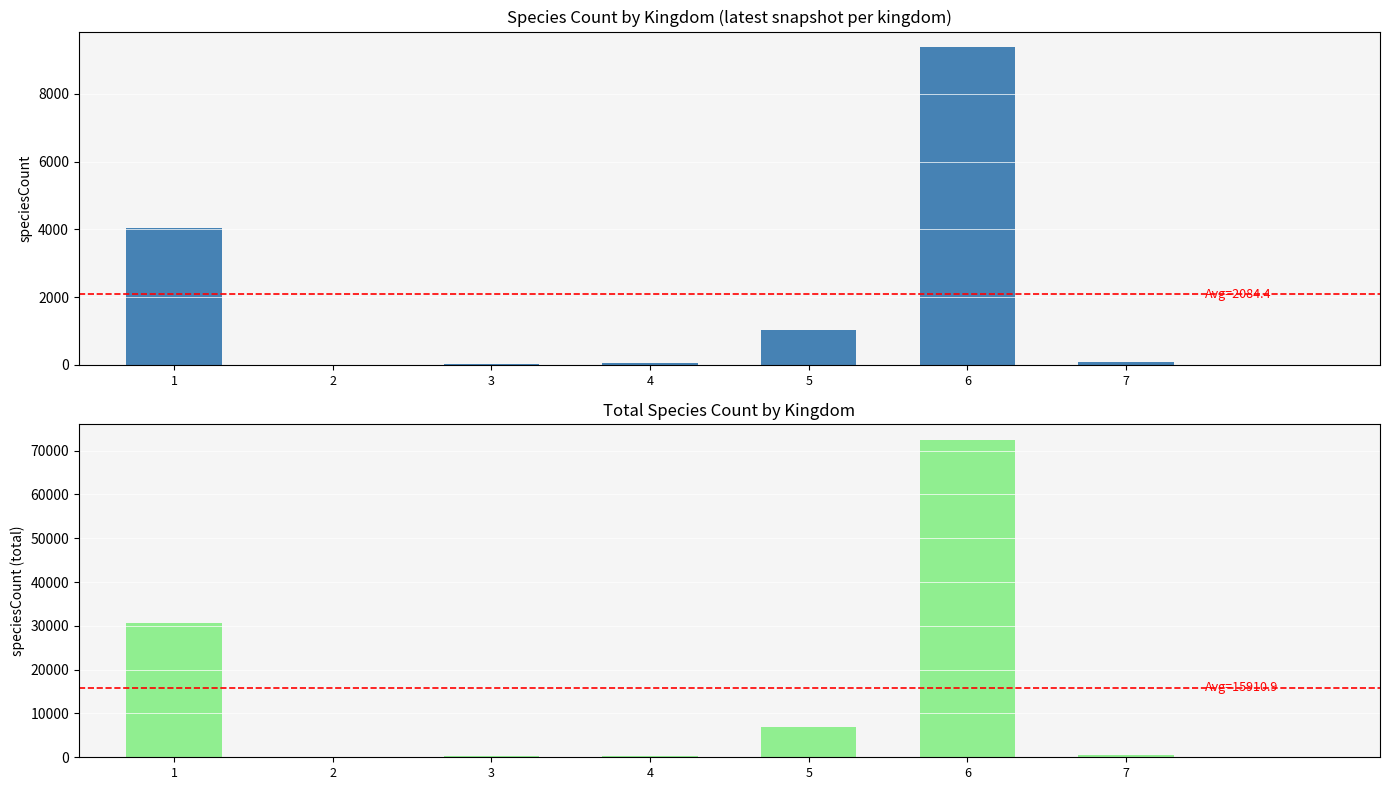

What is the difference between the speciesCount_latest values at 3 and 2?

37